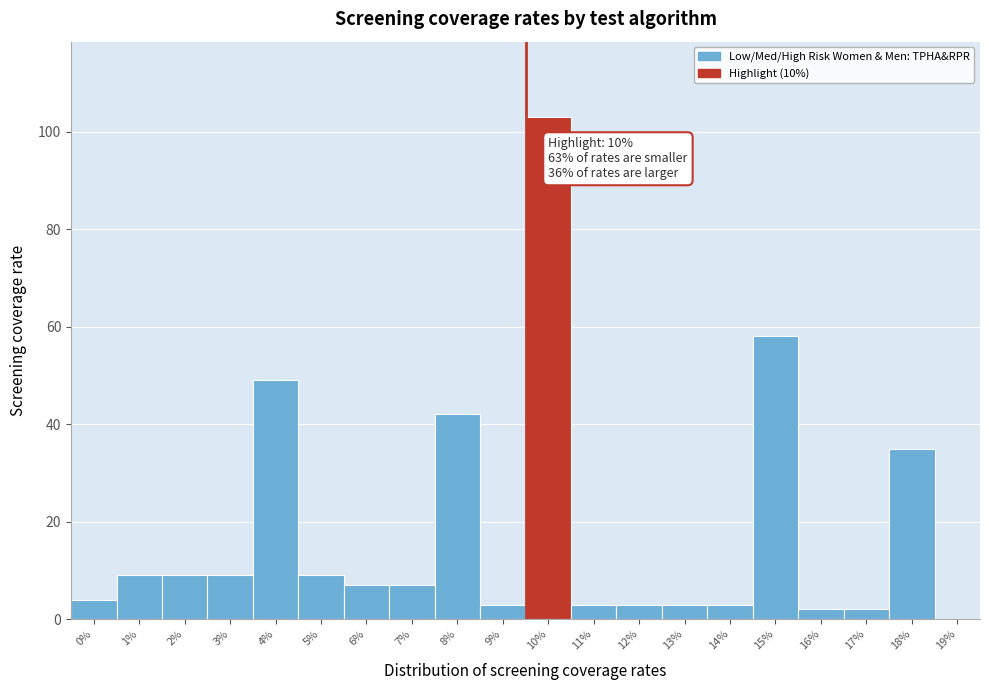

Reading right to left, what are all the values shown in this chart?

19%=0	18%=35	17%=2	16%=2	15%=58	14%=3	13%=3	12%=3	11%=3	10%=103	9%=3	8%=42	7%=7	6%=7	5%=9	4%=49	3%=9	2%=9	1%=9	0%=4